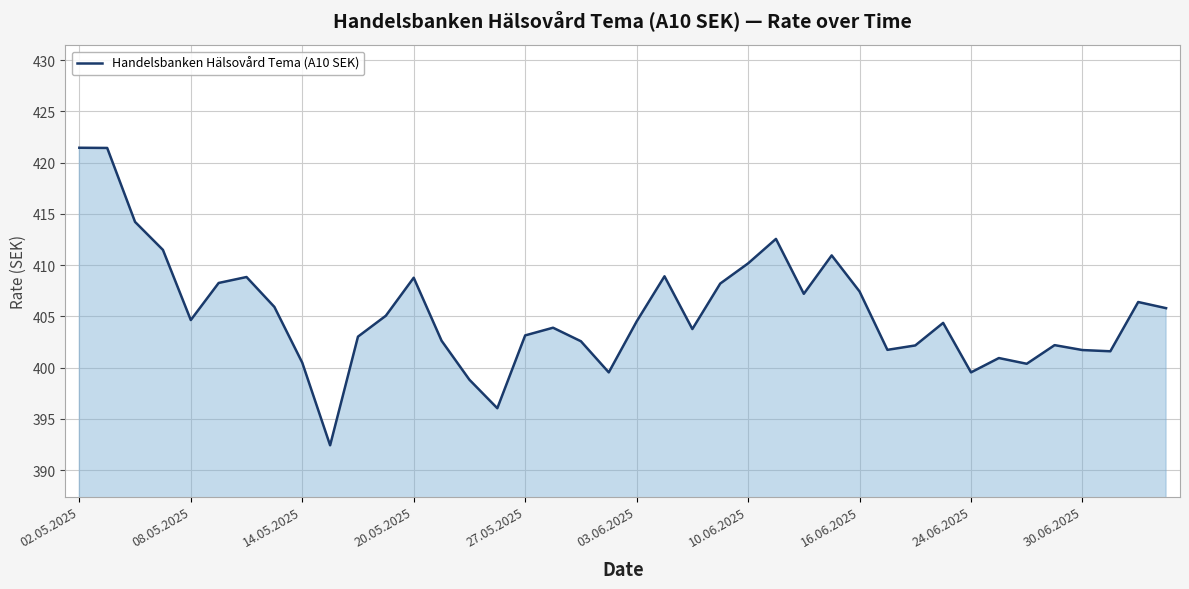

What is the minimum value shown in the chart?

392.4